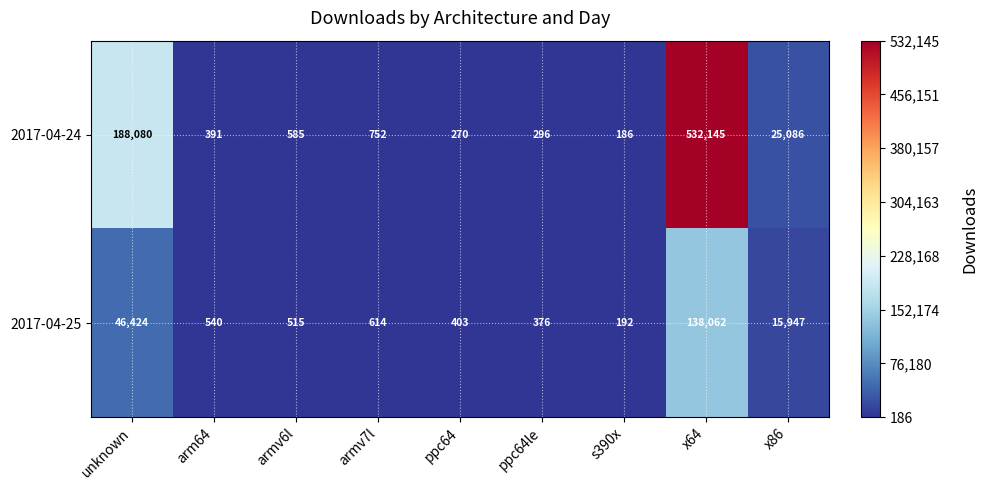

Reading left to right, what are all the values shown in this chart?

2017-04-24: 188080	391	585	752	270	296	186	532145	25086
2017-04-25: 46424	540	515	614	403	376	192	138062	15947